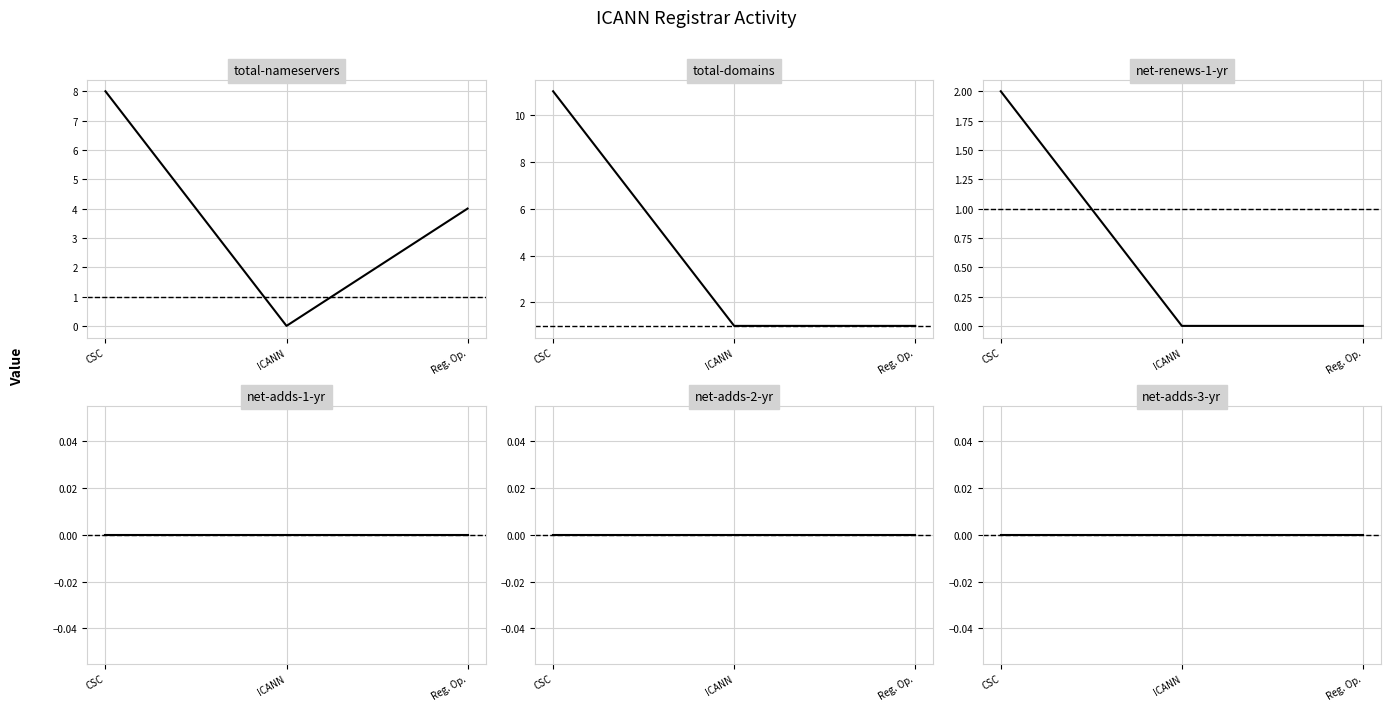

Which has a higher value, Reg. Op. or ICANN?

Reg. Op.